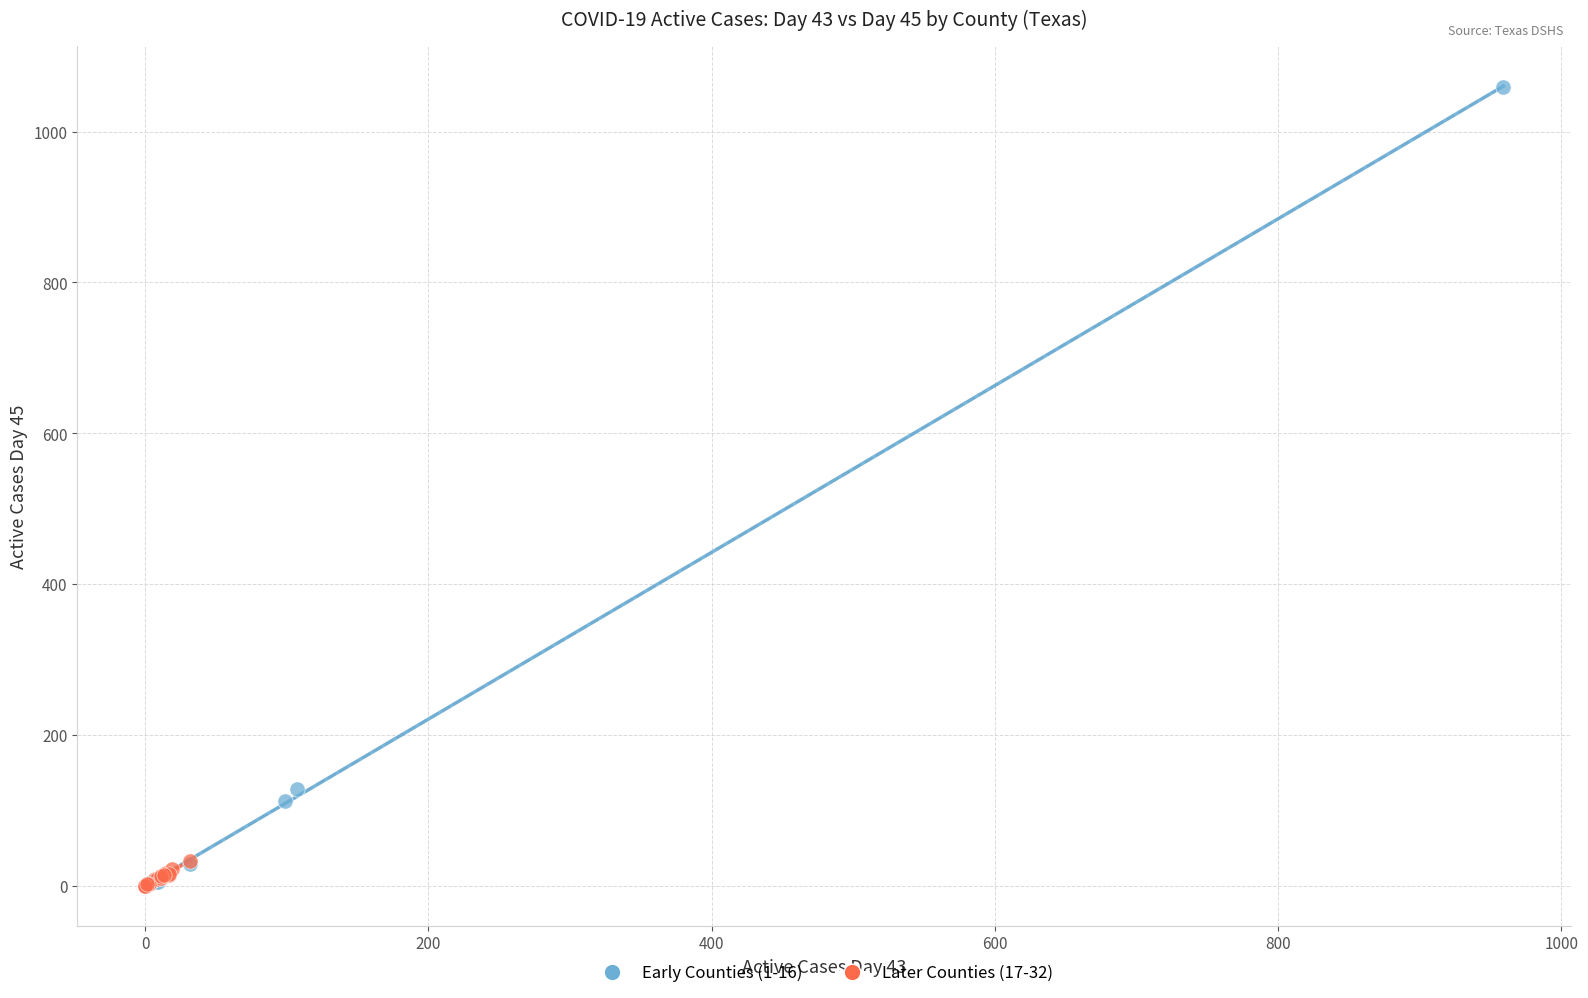

Which series reaches the maximum Y coordinate?

Early Counties (1-16)